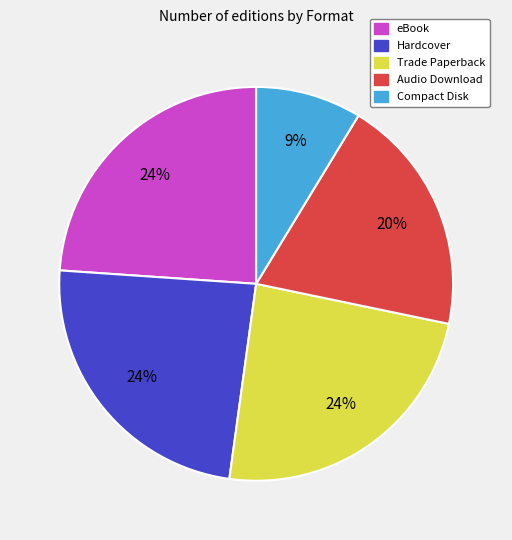

What percentage is the Compact Disk slice, to the nearest percent?

9%